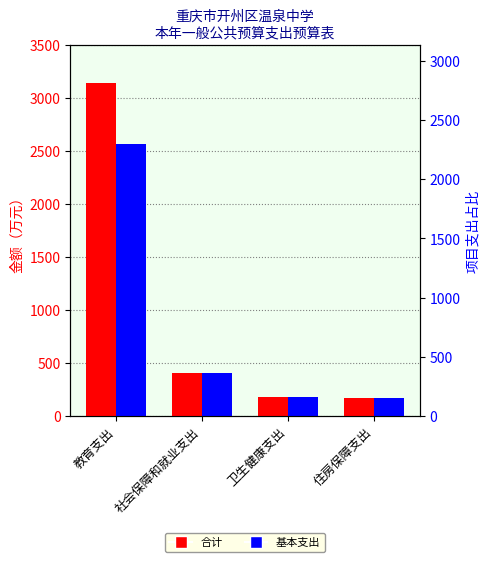

The value of 基本支出 at 卫生健康支出 is 175.4. True or false?

True